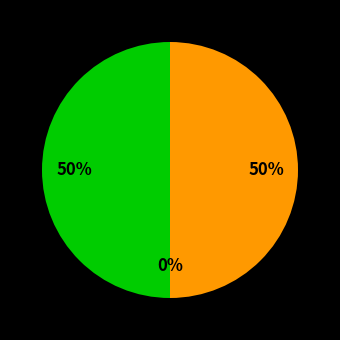

To the nearest percent, what is the average slice percentage?

33%